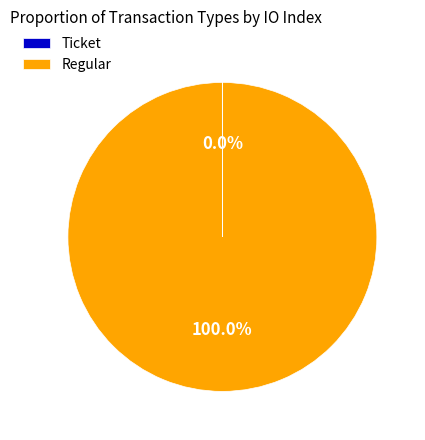

Is there any slice that represents more than half of the pie?

Yes